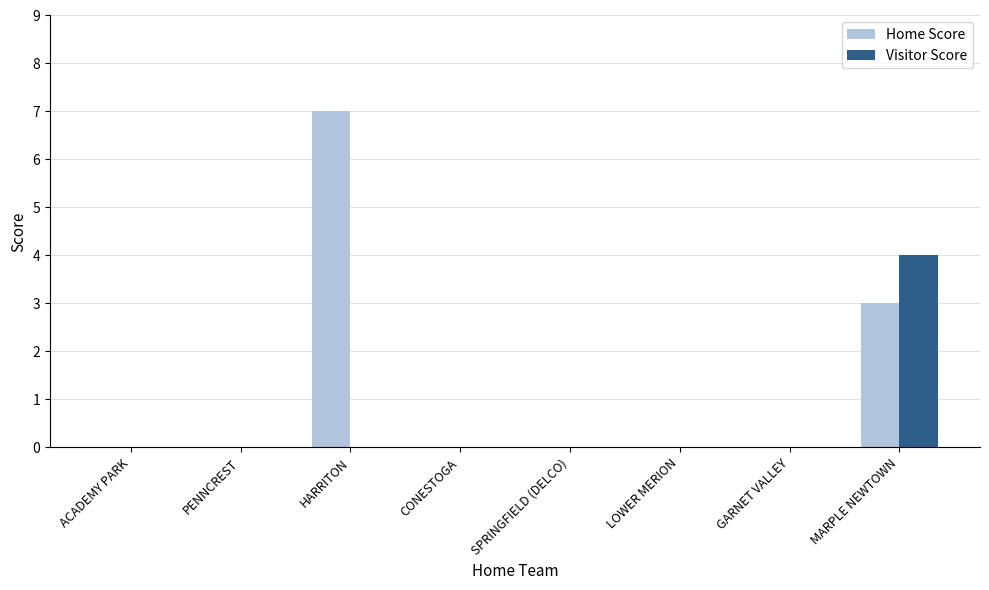

Reading right to left, extract all data points from this chart.

Home Score: MARPLE NEWTOWN=3	GARNET VALLEY=0	LOWER MERION=0	SPRINGFIELD (DELCO)=0	CONESTOGA=0	HARRITON=7	PENNCREST=0	ACADEMY PARK=0
Visitor Score: MARPLE NEWTOWN=4	GARNET VALLEY=0	LOWER MERION=0	SPRINGFIELD (DELCO)=0	CONESTOGA=0	HARRITON=0	PENNCREST=0	ACADEMY PARK=0